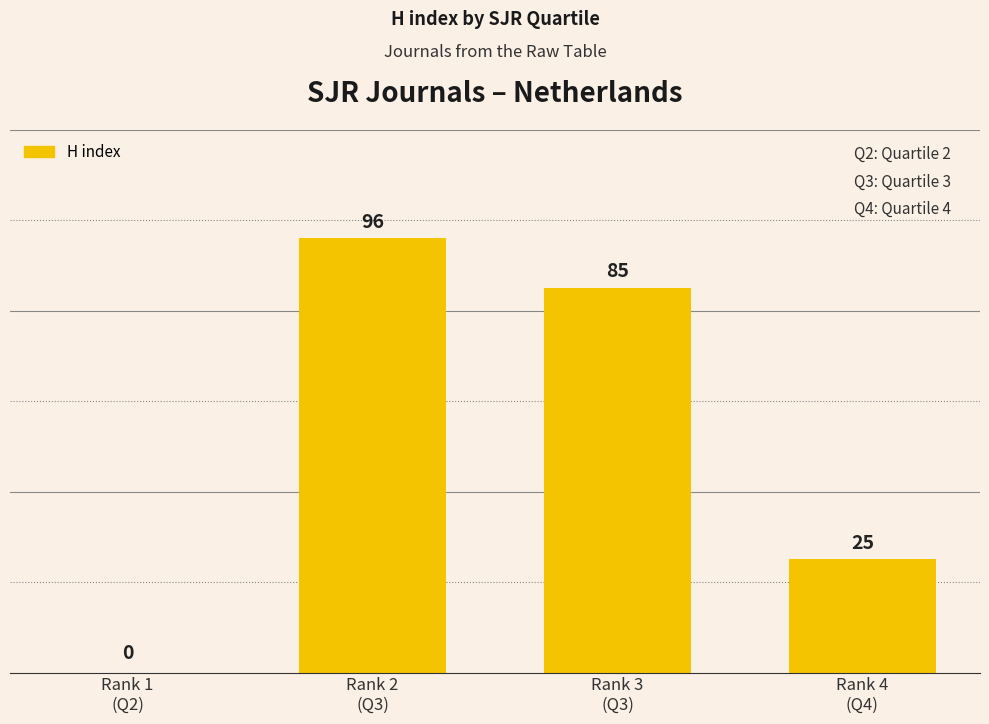

Reading right to left, extract all data points from this chart.

25	85	96	0